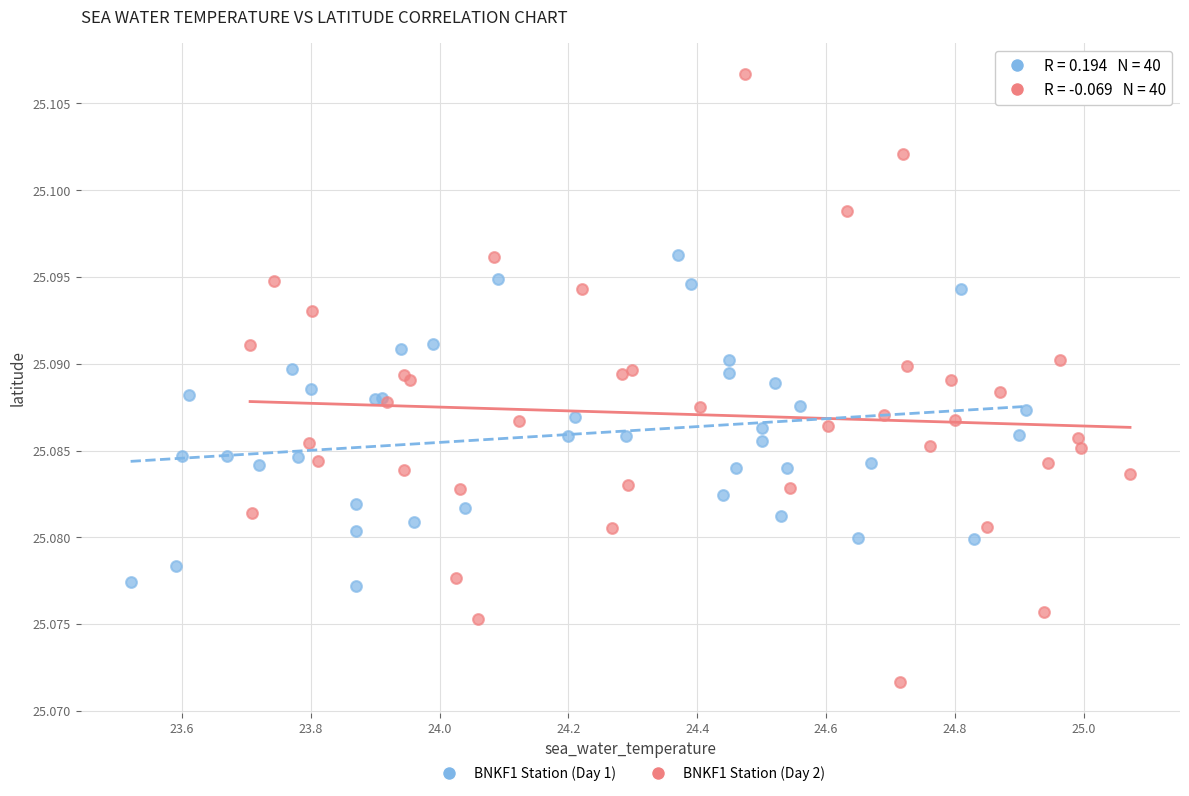

Which series has the widest spread of Y values?

BNKF1 Station (Day 2)